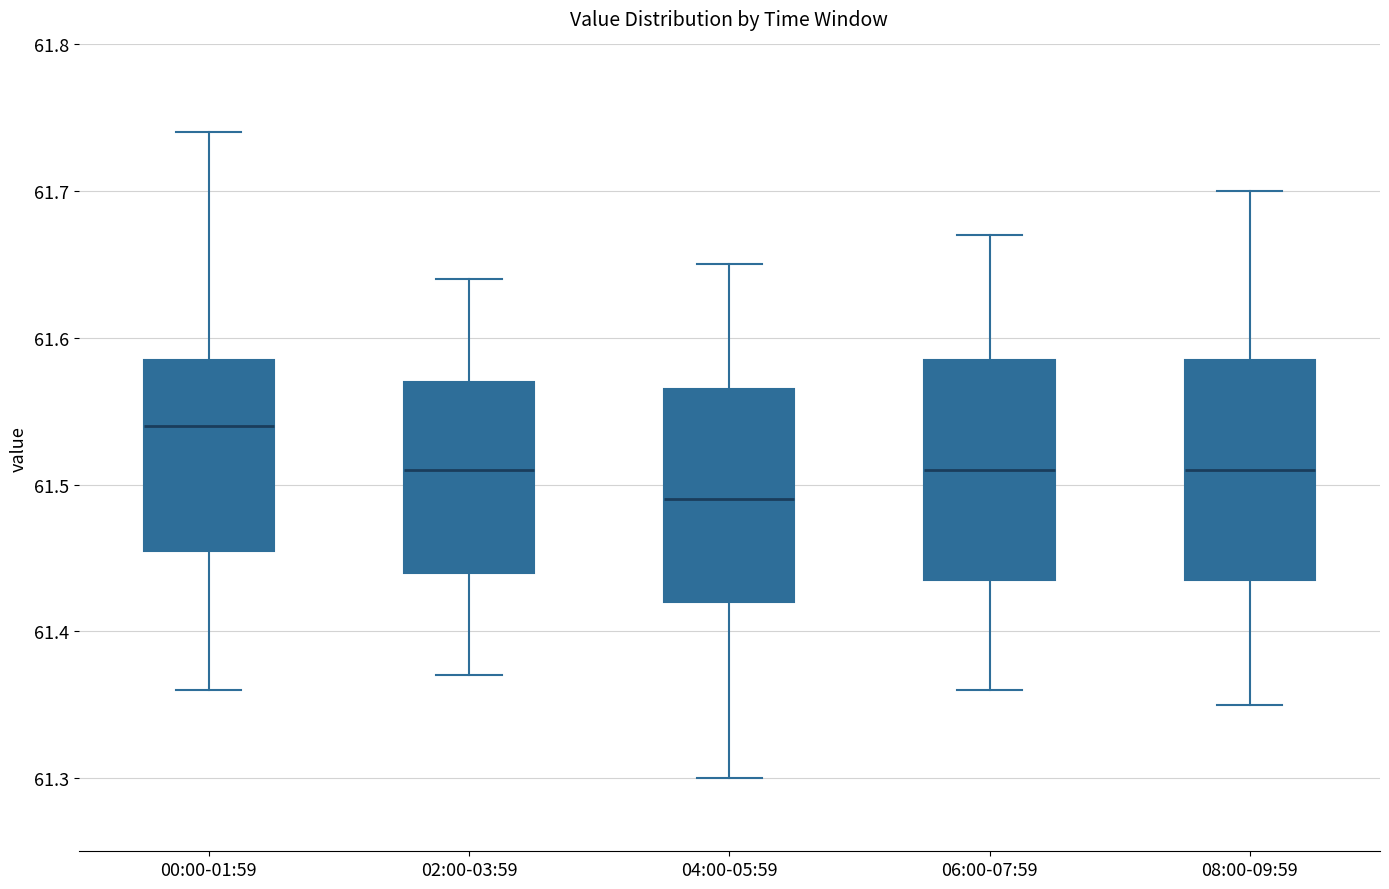

Reading left to right, read every box against the y-axis: the position of its median line, the range the box covers, and the ends of its whiskers. The values are not printed on the chart, so give them approximately, as read against the axis.

00:00-01:59: median 61.54, box 61.46 to 61.59, whiskers 61.36 to 61.74
02:00-03:59: median 61.51, box 61.44 to 61.57, whiskers 61.37 to 61.64
04:00-05:59: median 61.49, box 61.42 to 61.57, whiskers 61.30 to 61.65
06:00-07:59: median 61.51, box 61.44 to 61.59, whiskers 61.36 to 61.67
08:00-09:59: median 61.51, box 61.44 to 61.59, whiskers 61.35 to 61.70